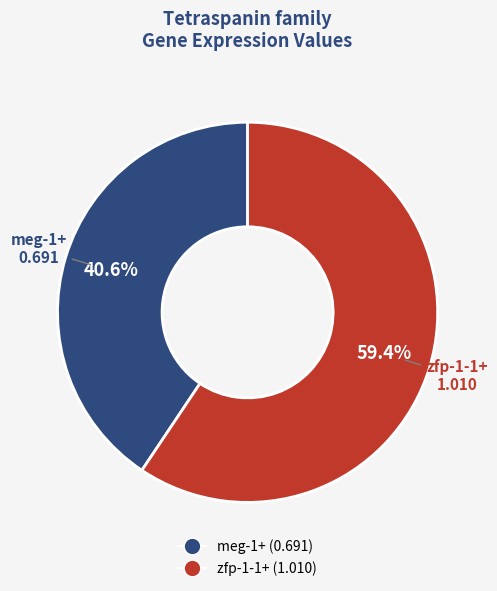

Between meg-1+ and zfp-1-1+, which is larger?

zfp-1-1+